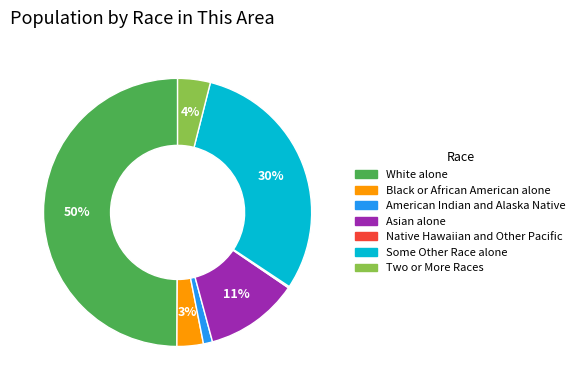

To the nearest percent, what is the combined percentage of Two or More Races and Some Other Race alone?

34%